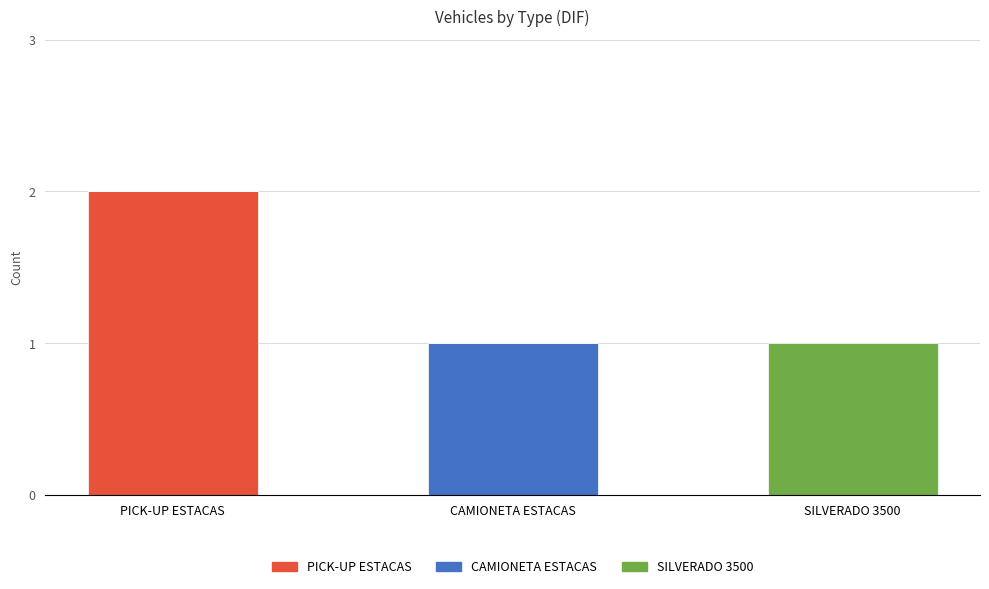

Which category has the highest value in the PICK-UP ESTACAS series?

PICK-UP ESTACAS